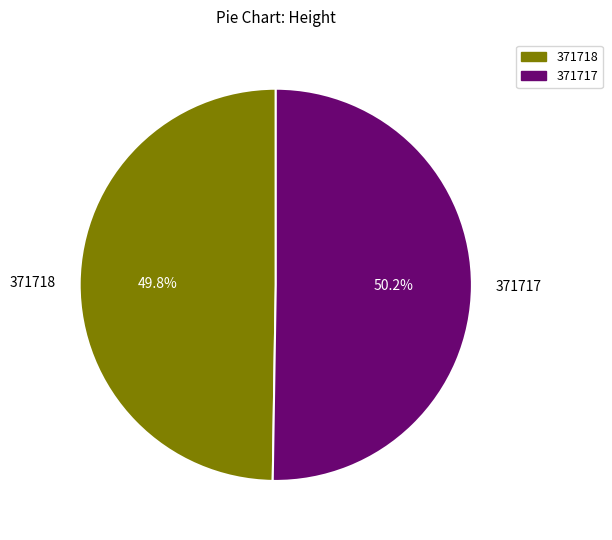

To the nearest percent, what percentage of the pie is 371717?

50%